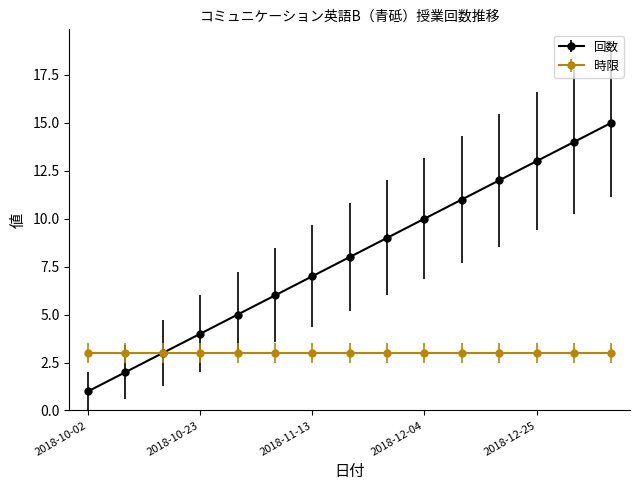

How many categories are shown in the chart?

15